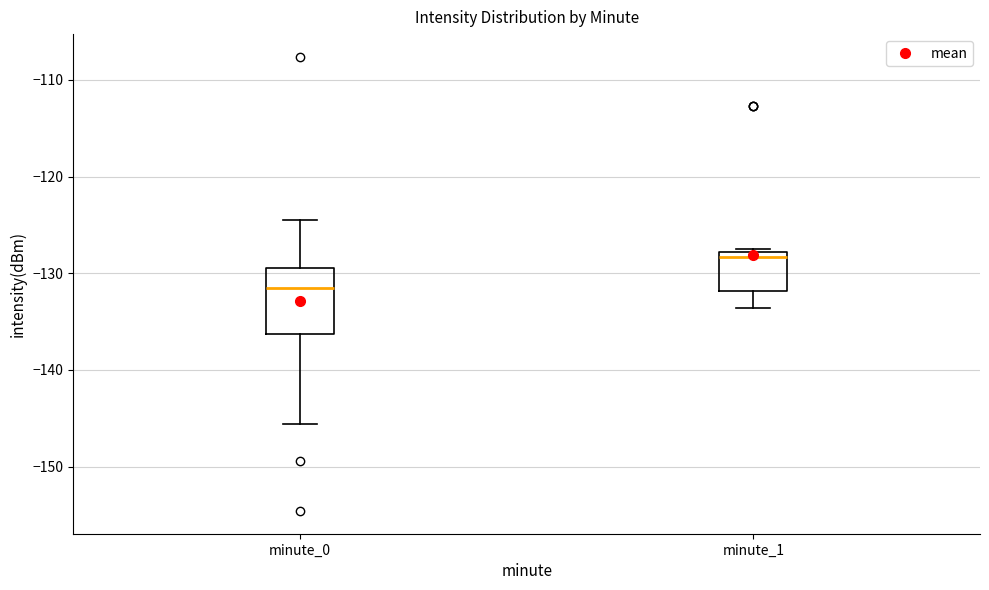

Reading left to right, transcribe this box plot: for each box, give where its median line is, the range the box spans, and where its two whiskers end, as read against the y-axis. The values are not printed on the chart, so give them approximately, as read against the axis.

minute_0: median -132, box -136 to -129, whiskers -146 to -124
minute_1: median -128 (just below the box's upper edge), box -132 to -128, whiskers -134 to -128